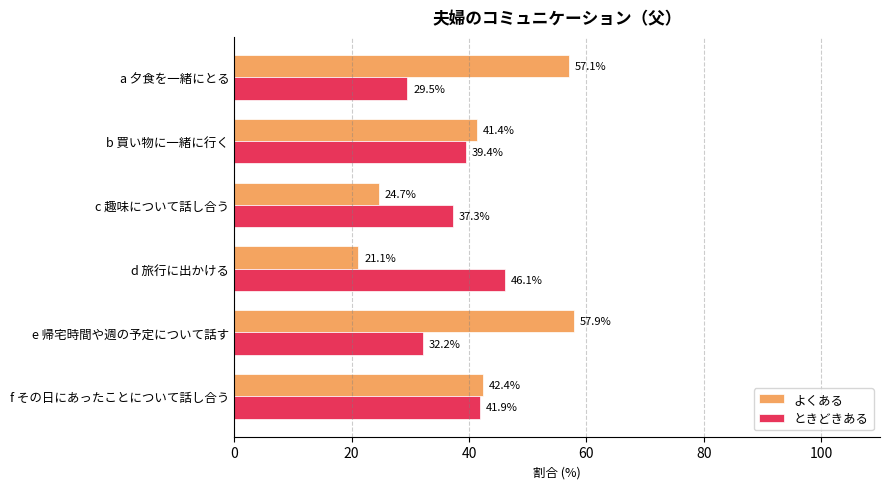

What is the difference between the maximum and minimum values in the よくある series?

36.8